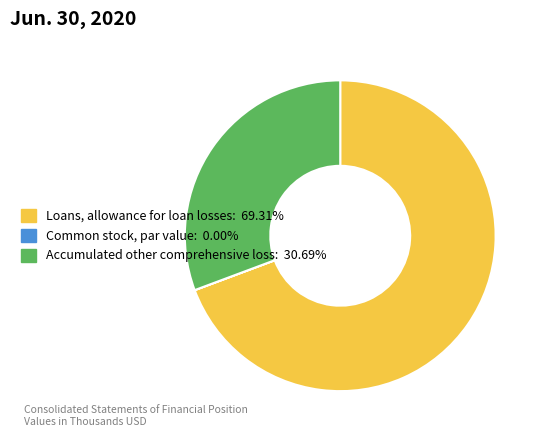

Which category has the biggest portion of the pie?

Loans, allowance for loan losses